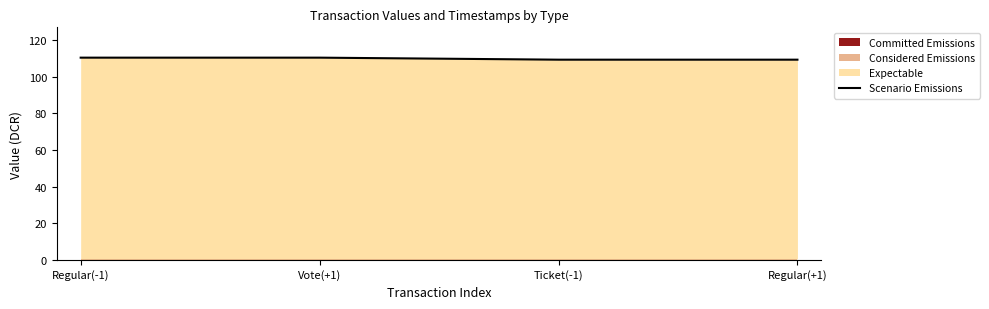

True or false: Scenario Emissions has more than 2 interior local peaks.

False